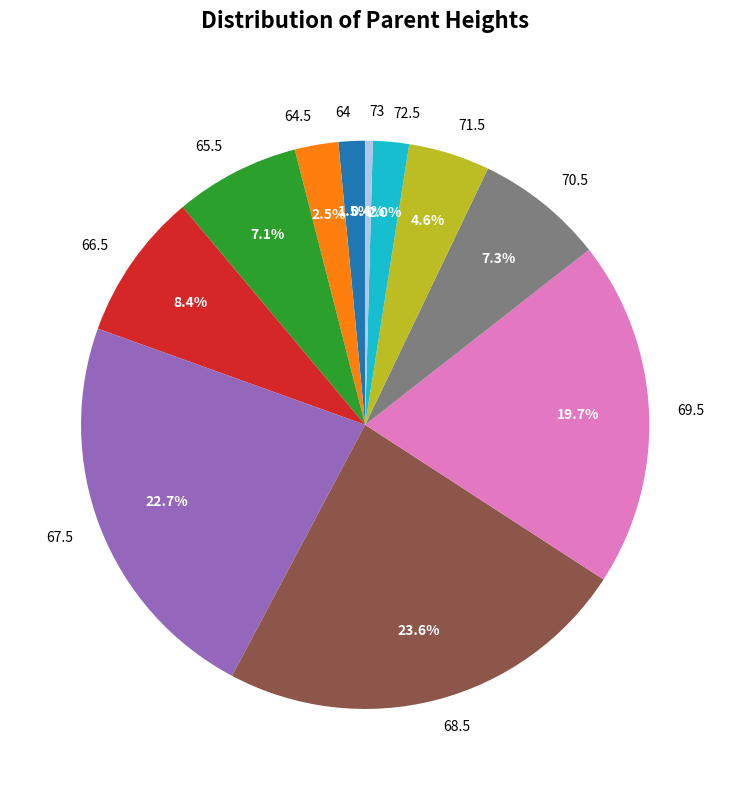

How many segments does this pie chart have?

11